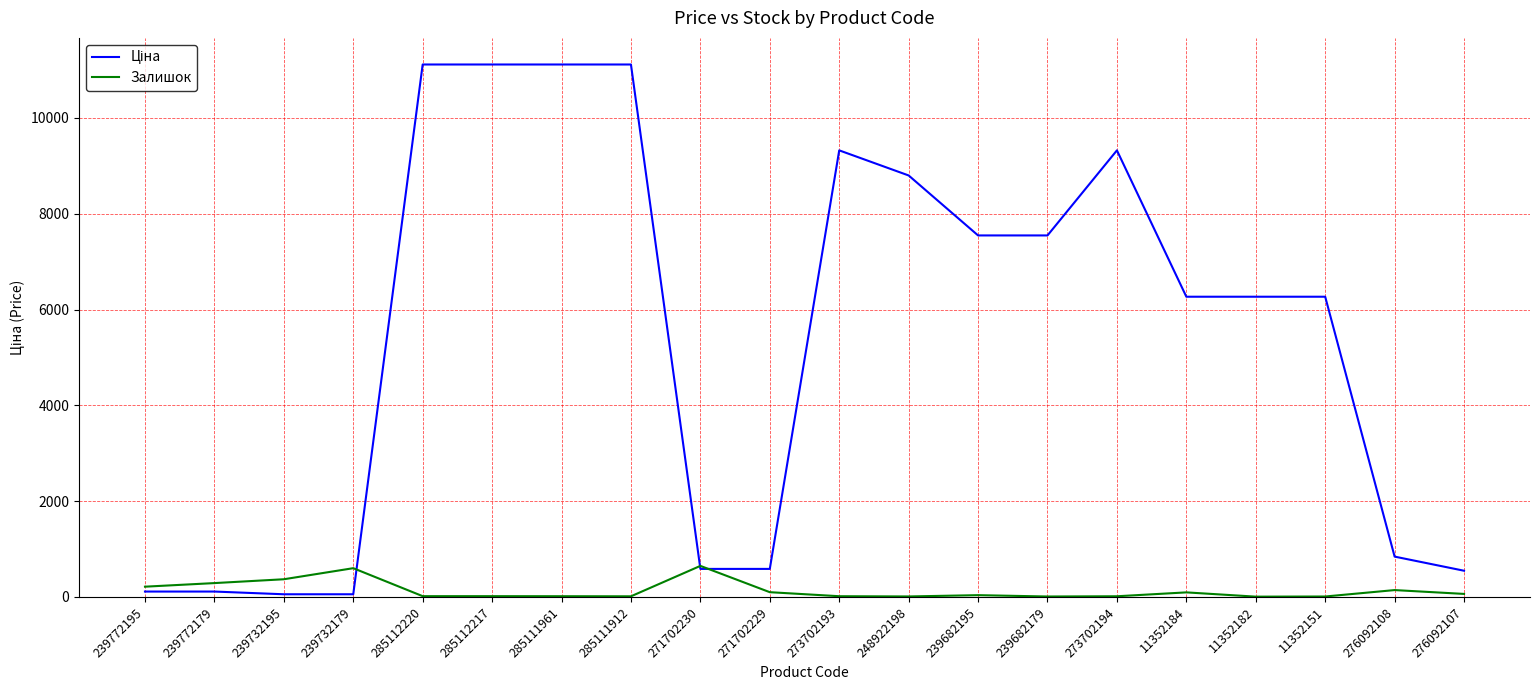

True or false: Залишок has a value of 14.0 at 285111912.

True